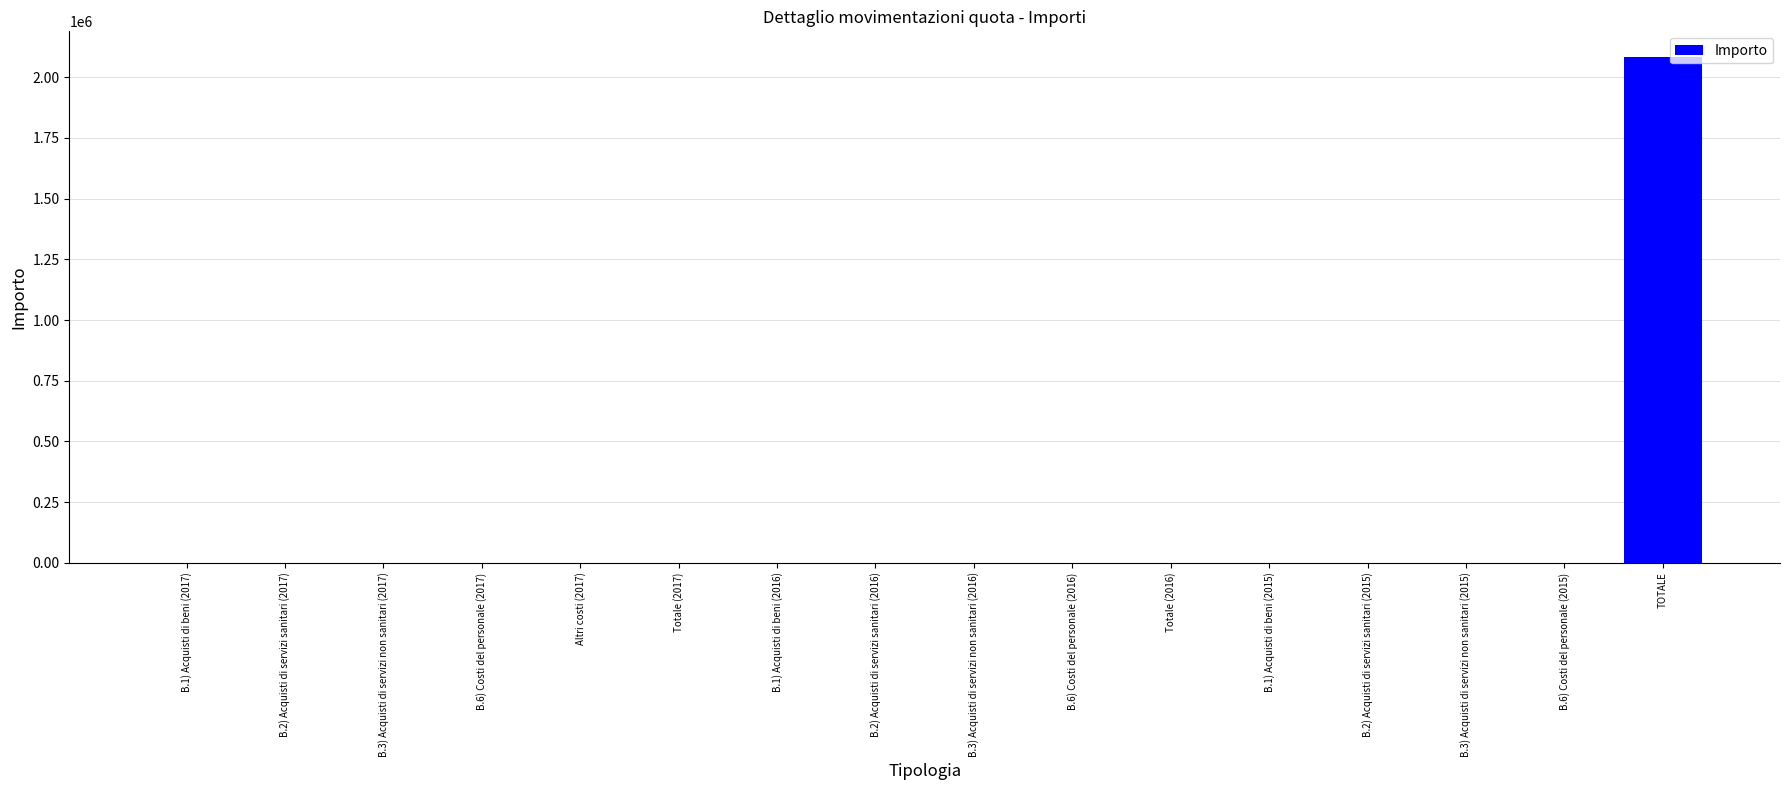

Is it true that the value at B.1) Acquisti di beni (2015) is 0?

True